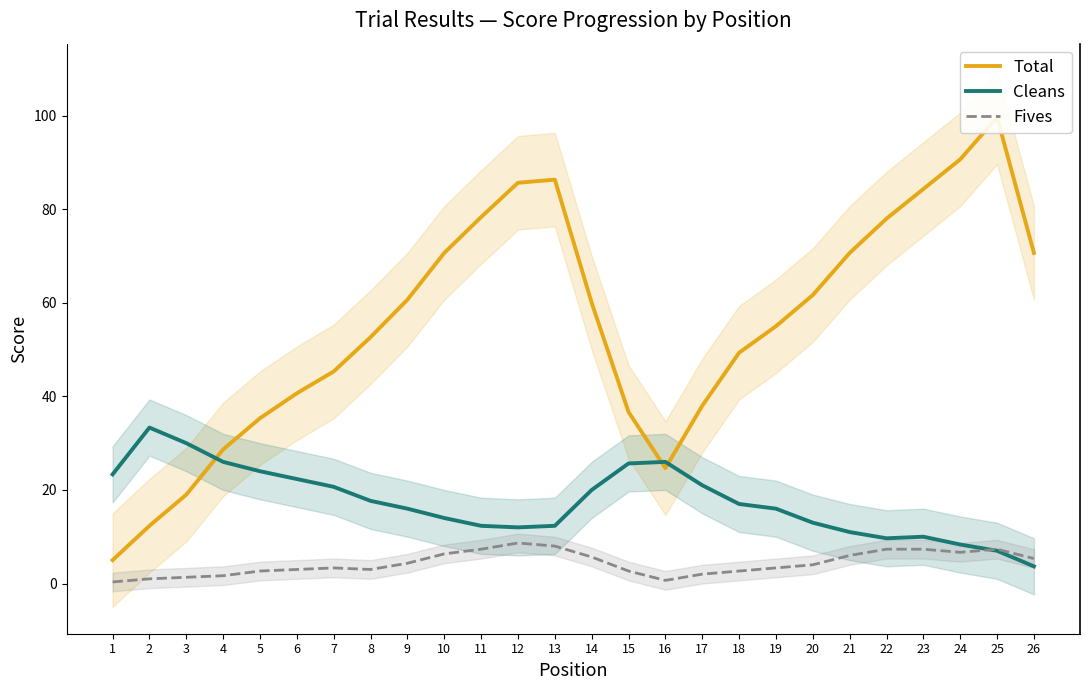

Between which two adjacent categories do Cleans and Fives first intersect?

24 and 25